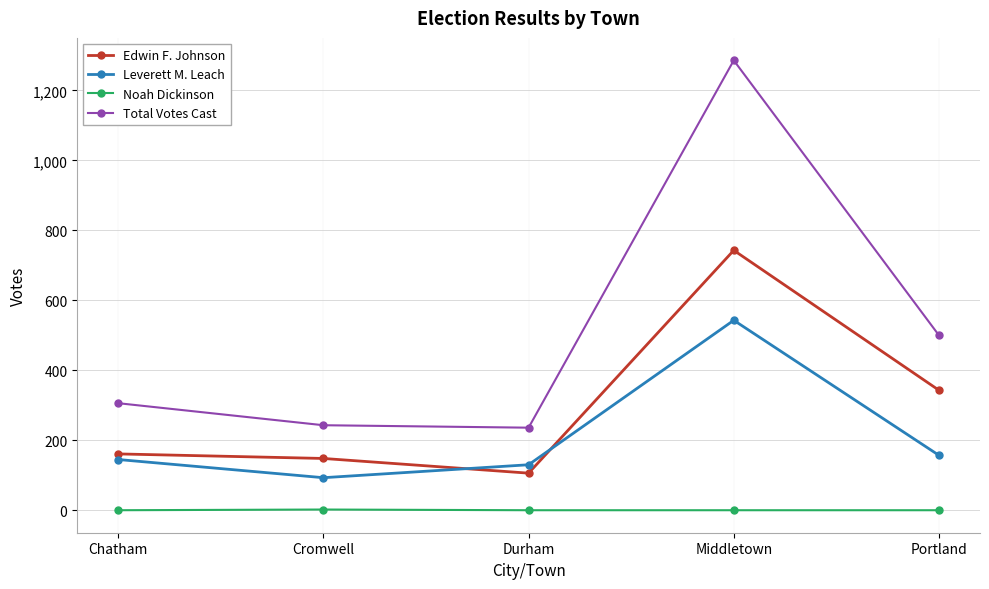

What is the label of the 2nd point from the left?

Cromwell